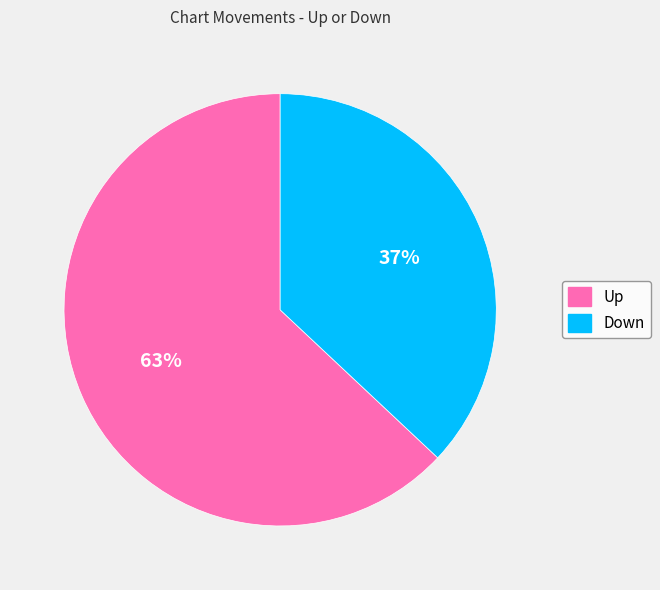

Is the sum of Up and Down greater than half?

Yes